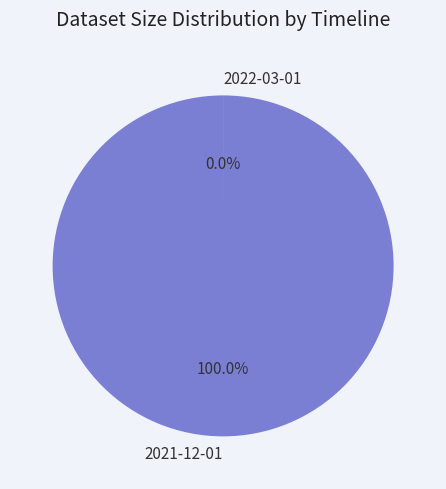

To the nearest percent, what is the average slice percentage?

50%